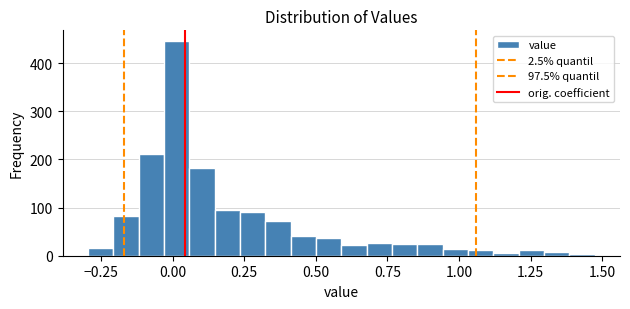

Around what value on the x-axis is the tallest bar? Give the approximate position of its centre, as read against the axis.

0.00